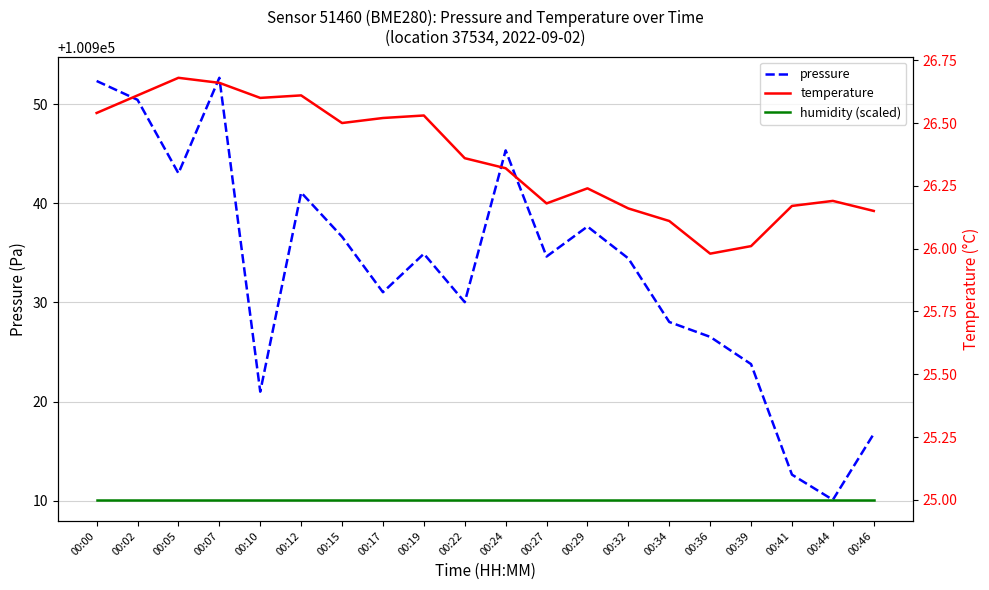

List the labels in order of humidity (scaled) value, smallest first.

00:00, 00:02, 00:05, 00:07, 00:10, 00:12, 00:15, 00:17, 00:19, 00:22, 00:24, 00:27, 00:29, 00:32, 00:34, 00:36, 00:39, 00:41, 00:44, 00:46